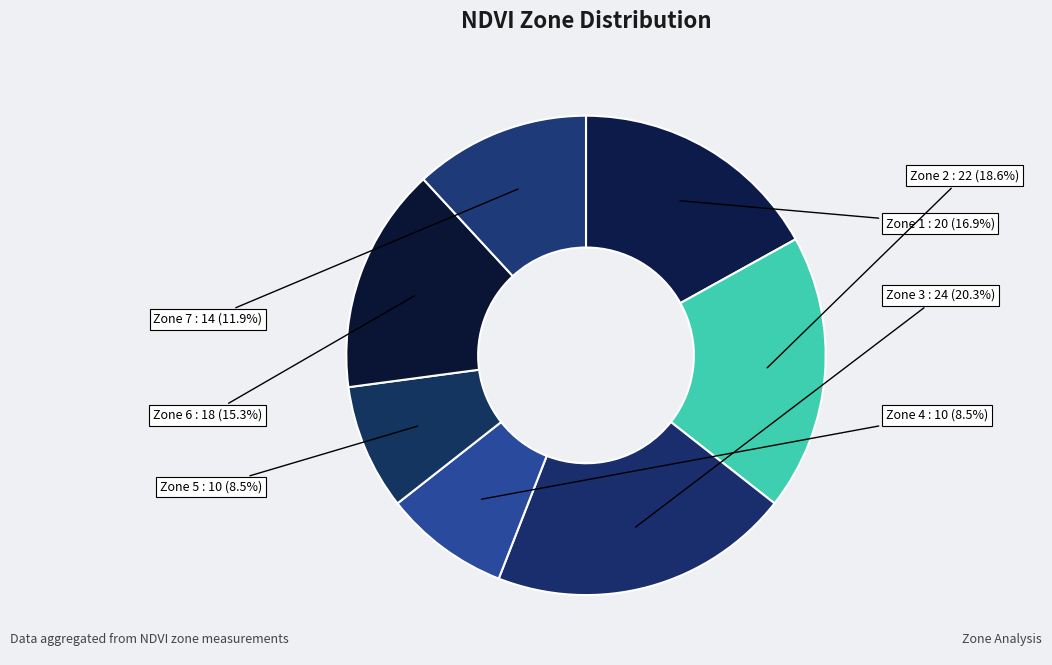

Which slice is the largest?

Zone 3